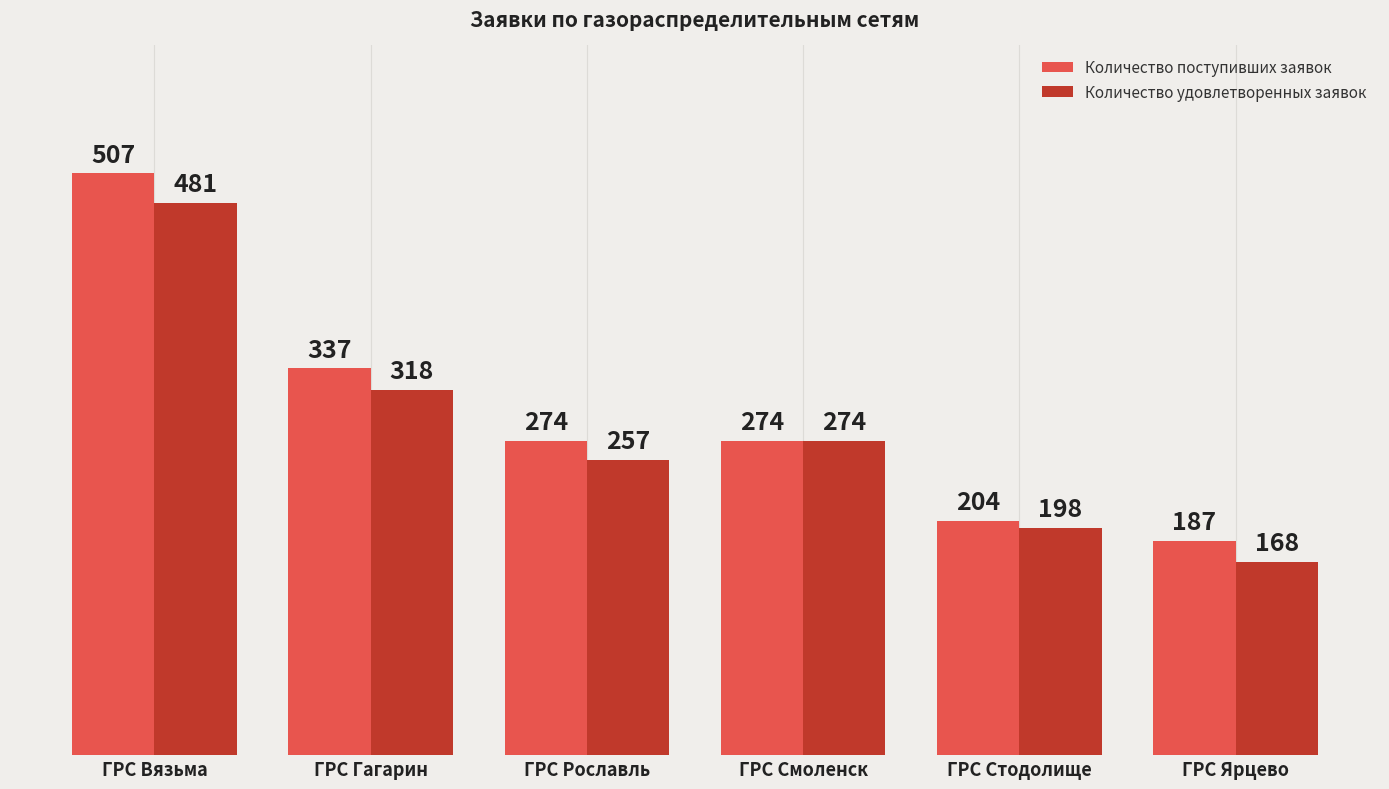

Rank the series by their maximum value, from highest to lowest.

Количество поступивших заявок, Количество удовлетворенных заявок